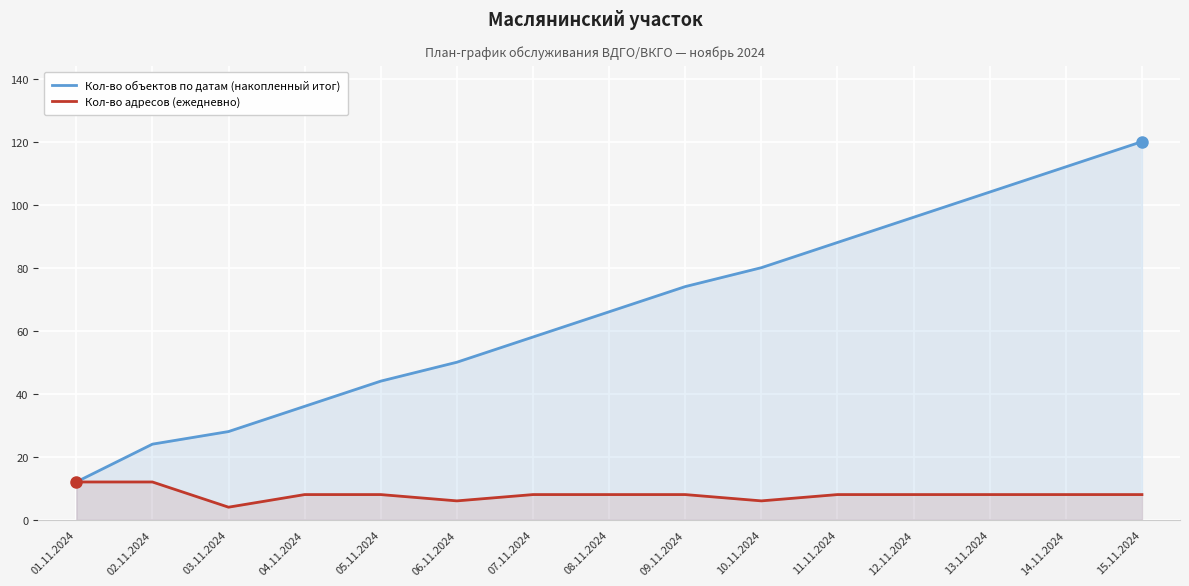

Reading right to left, list all the values displayed in this chart.

Кол-во объектов по датам (накопленный итог): 15.11.2024=120	14.11.2024=112	13.11.2024=104	12.11.2024=96	11.11.2024=88	10.11.2024=80	09.11.2024=74	08.11.2024=66	07.11.2024=58	06.11.2024=50	05.11.2024=44	04.11.2024=36	03.11.2024=28	02.11.2024=24	01.11.2024=12
Кол-во адресов (ежедневно): 15.11.2024=8	14.11.2024=8	13.11.2024=8	12.11.2024=8	11.11.2024=8	10.11.2024=6	09.11.2024=8	08.11.2024=8	07.11.2024=8	06.11.2024=6	05.11.2024=8	04.11.2024=8	03.11.2024=4	02.11.2024=12	01.11.2024=12